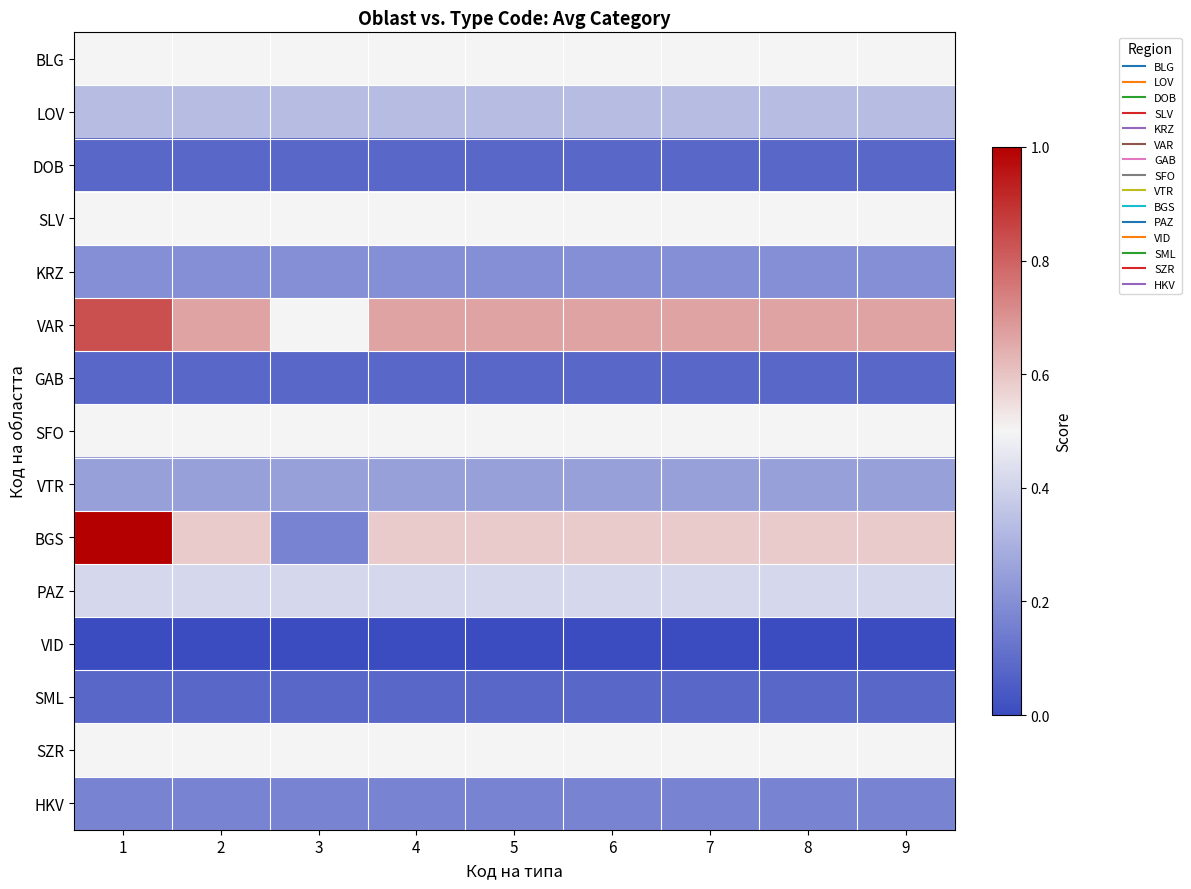

At which category is the sum across all series the highest?

1